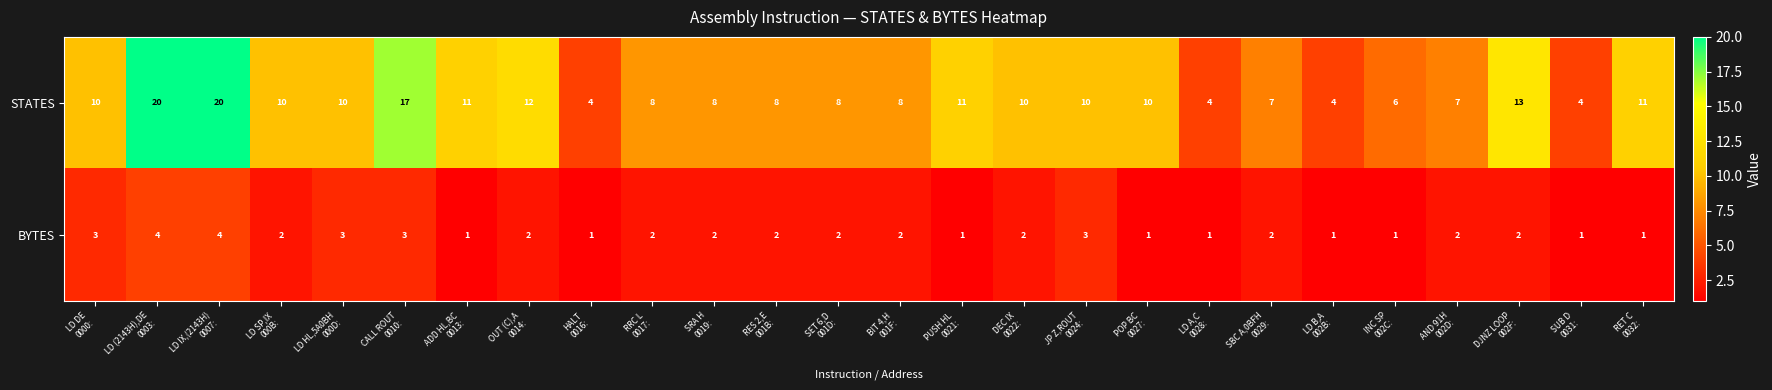

Which series has the largest range (max minus min)?

STATES